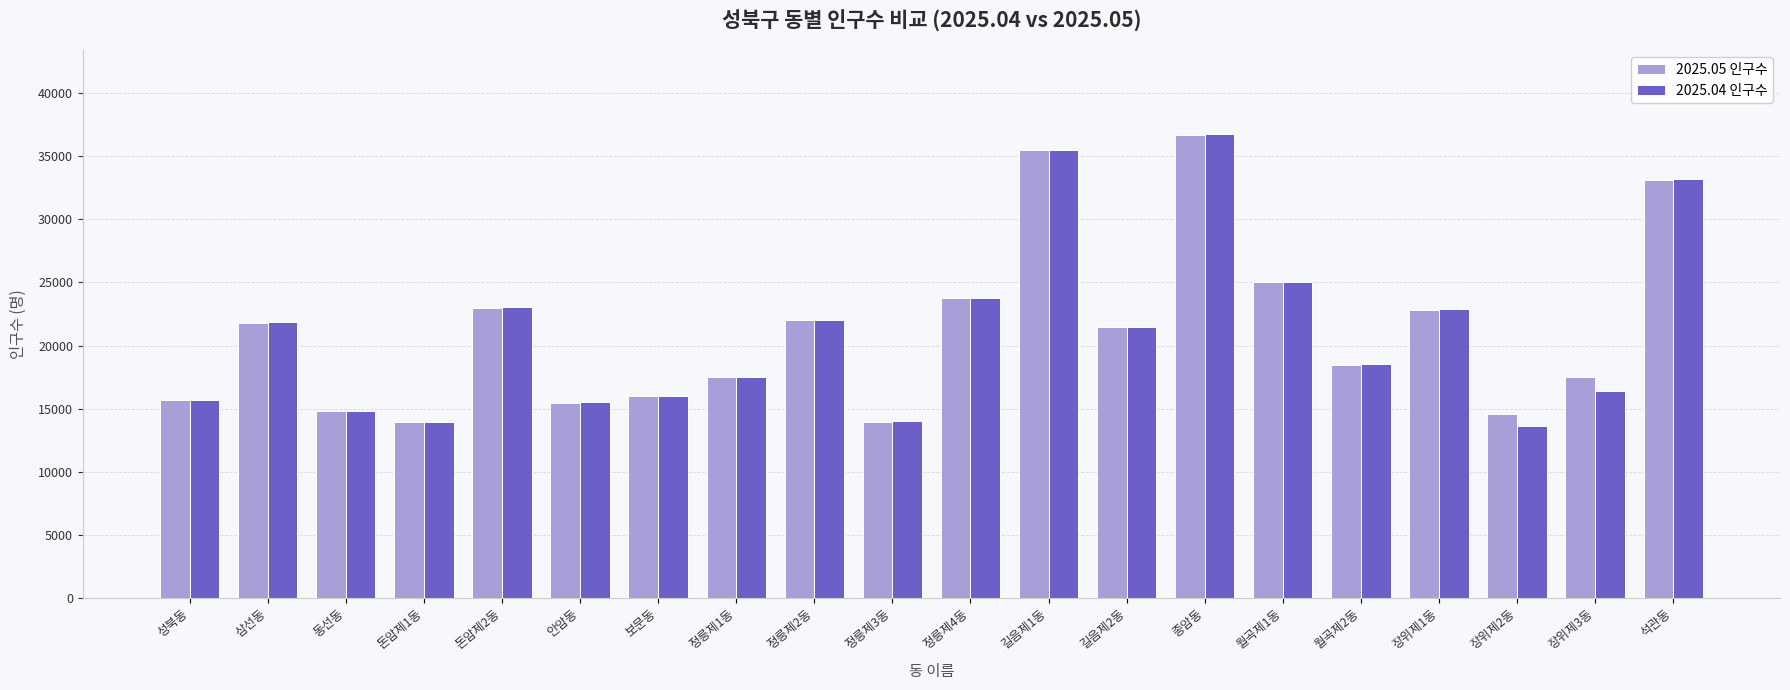

How many data points does each series have?

20